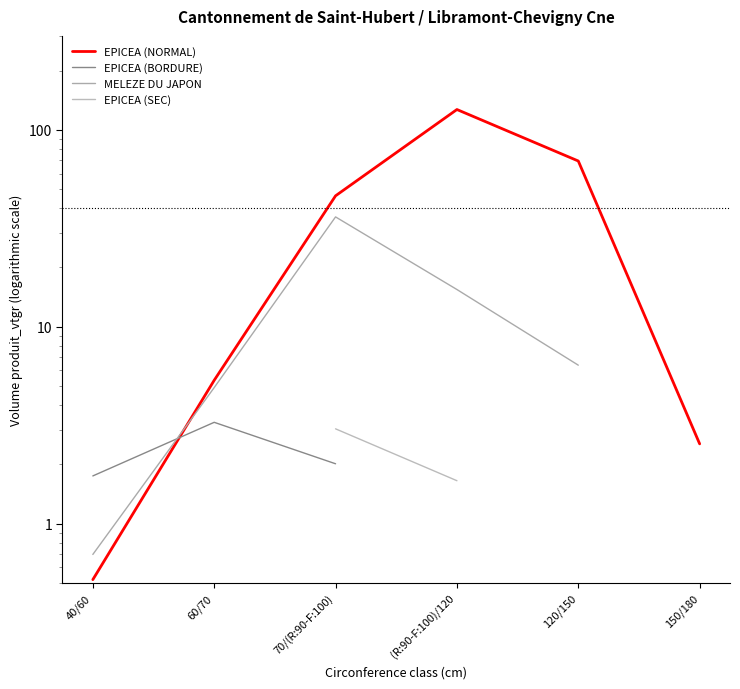

True or false: EPICEA (SEC) and EPICEA (NORMAL) intersect in this chart.

False